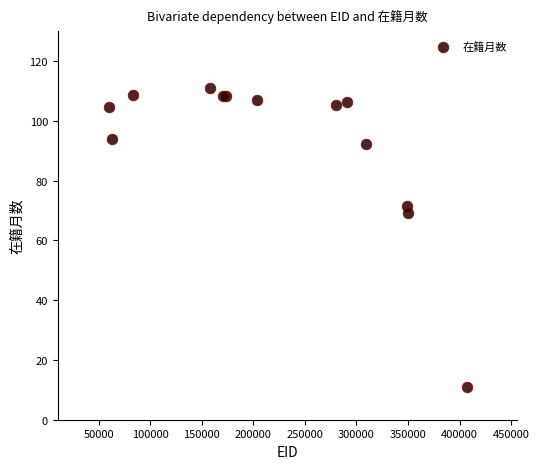

What Y value in the scatter plot is closest to 60?

69.2